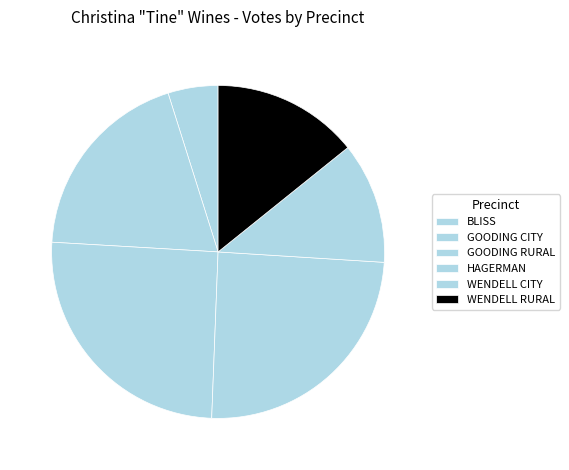

True or false: BLISS accounts for 5% of the total.

True